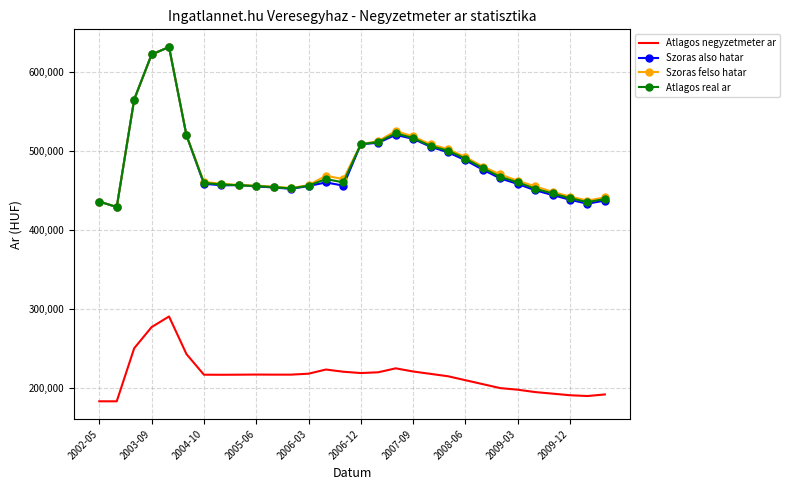

True or false: Atlagos real ar and Atlagos negyzetmeter ar cross at least once.

False